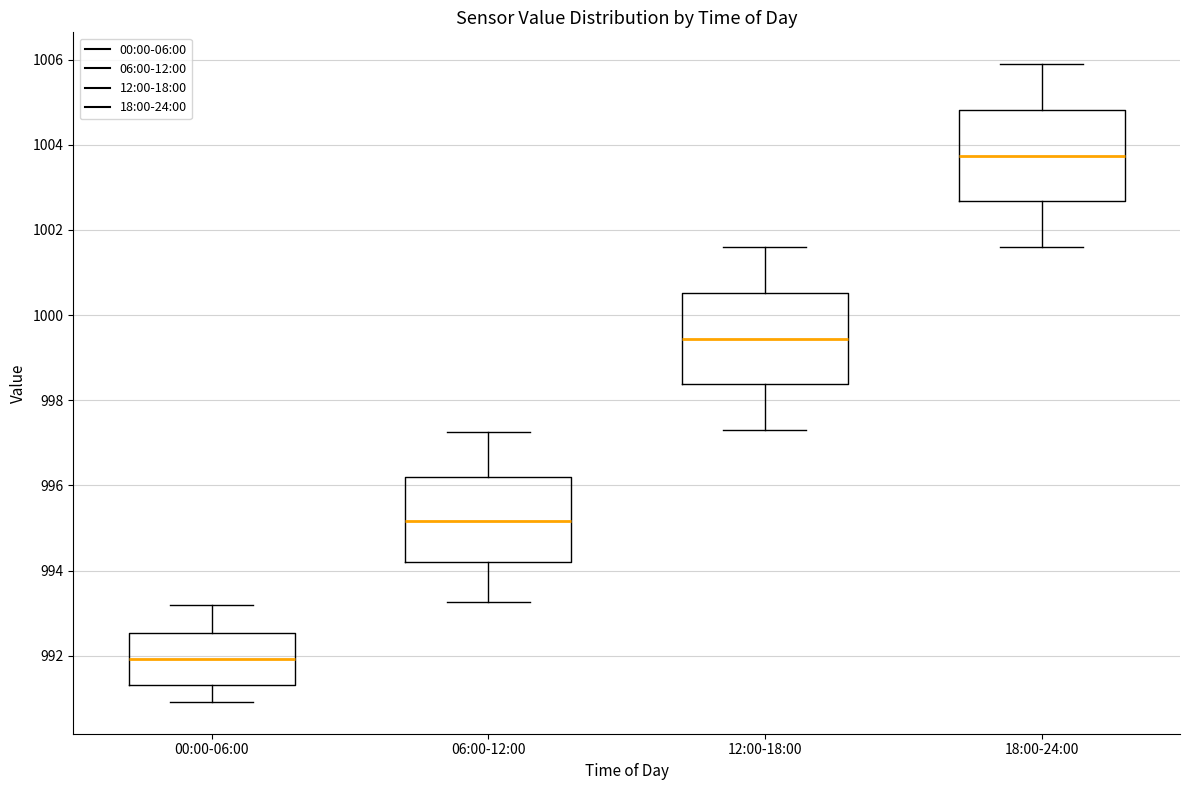

Which box has the lowest median line?

00:00-06:00